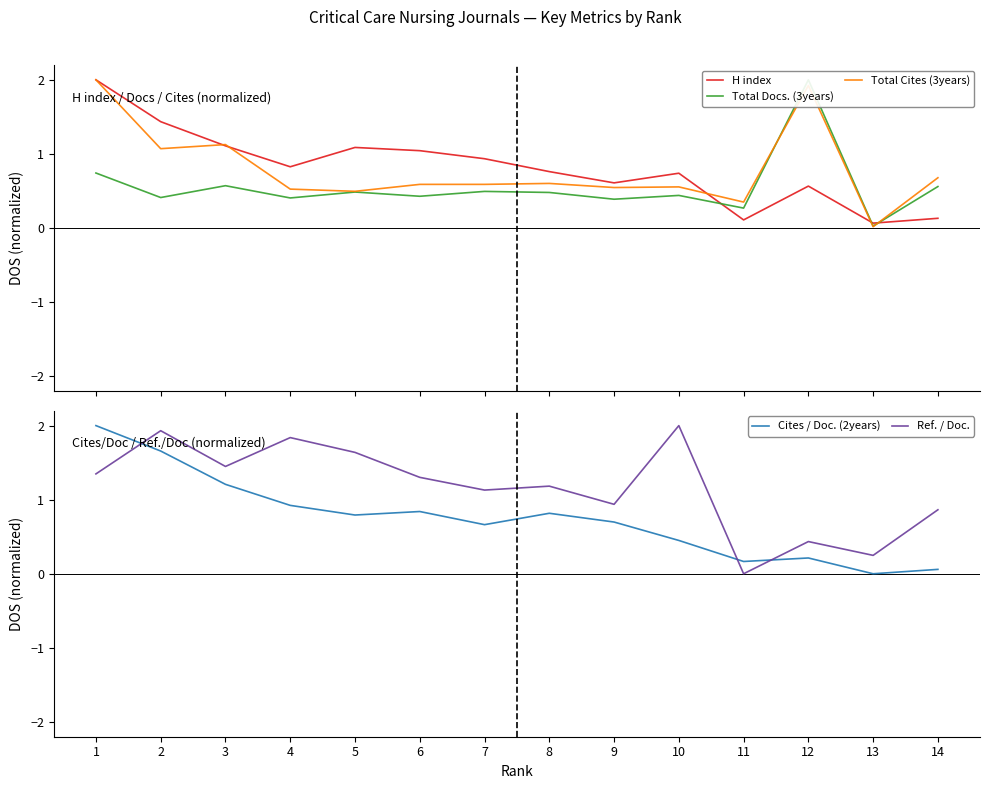

Which series has the largest range (max minus min)?

Cites / Doc. (2years)